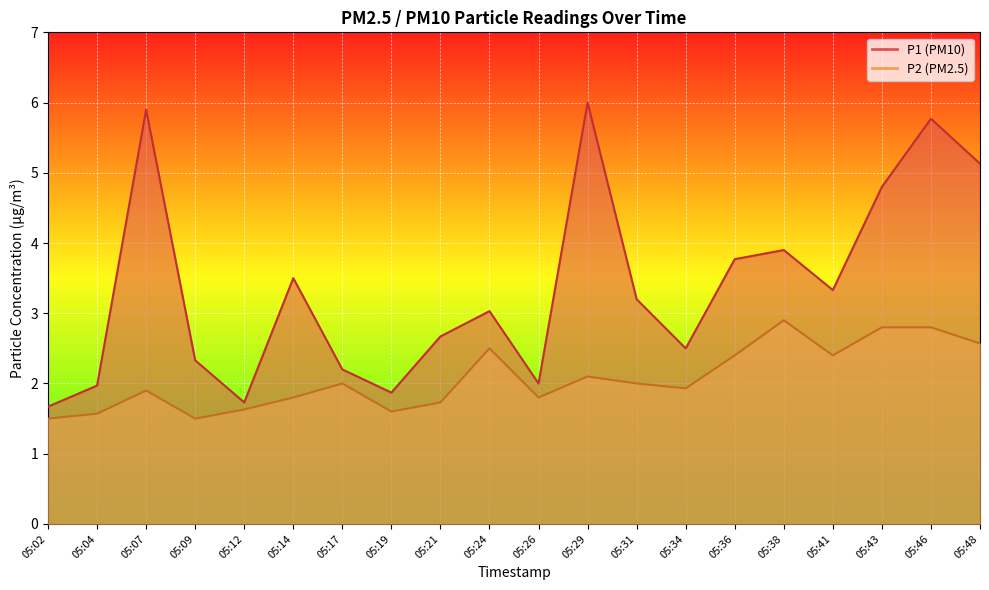

Reading left to right, extract all data points from this chart.

P1: 1.7	2.0	5.9	2.3	1.7	3.5	2.2	1.9	2.7	3.0	2.0	6.0	3.2	2.5	3.8	3.9	3.3	4.8	5.8	5.1
P2: 1.5	1.6	1.9	1.5	1.6	1.8	2.0	1.6	1.7	2.5	1.8	2.1	2.0	1.9	2.4	2.9	2.4	2.8	2.8	2.6